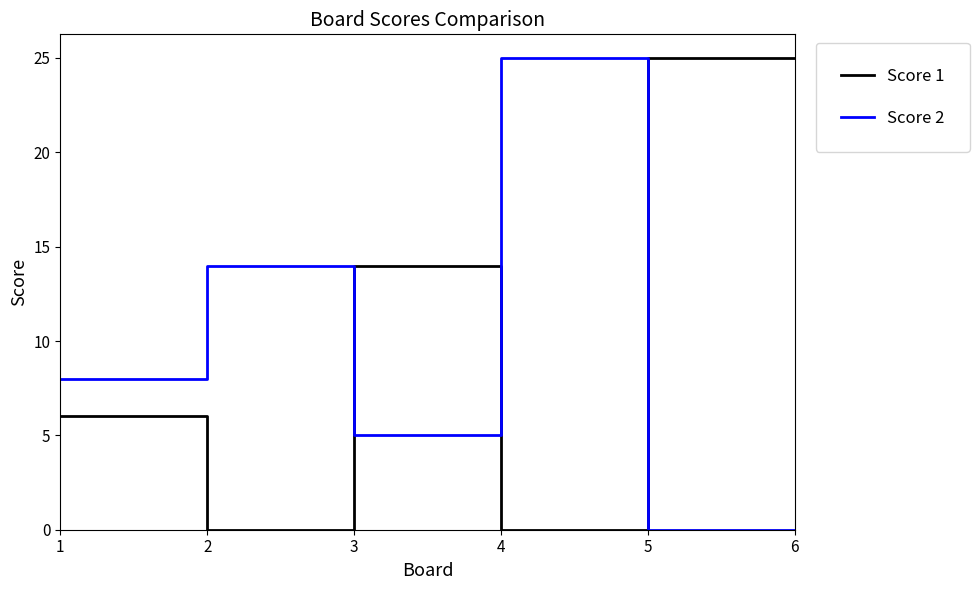

Is the value of Score 1 at 2 greater than the value of Score 2 at 4?

No